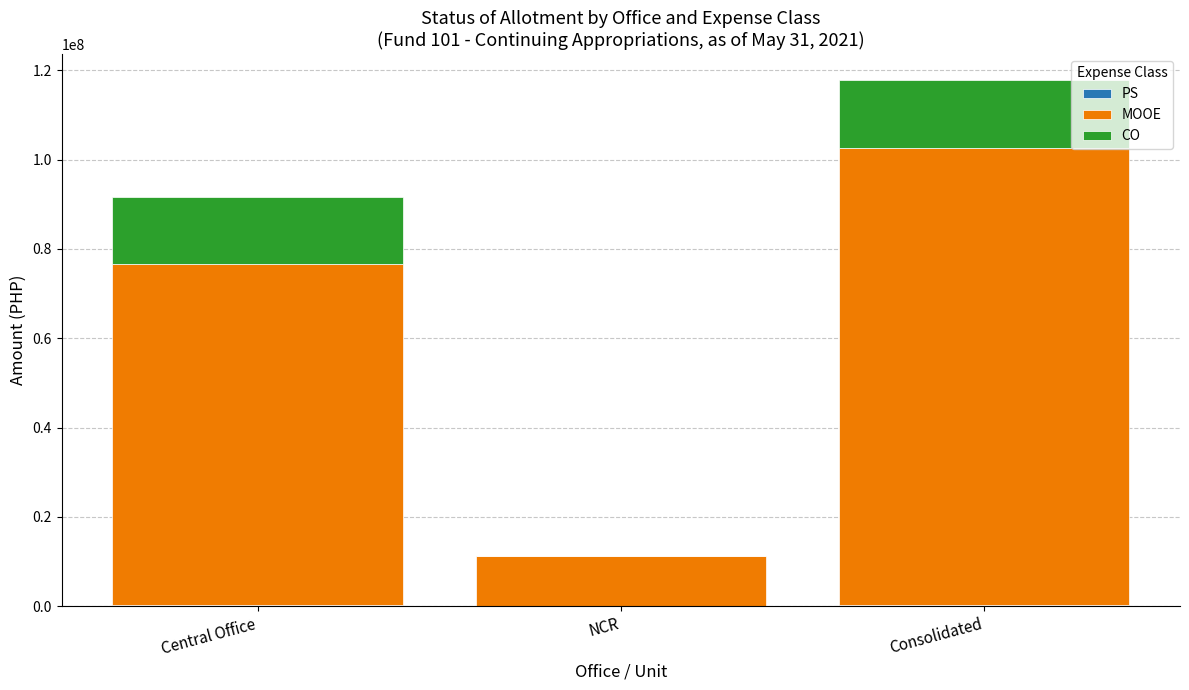

How many distinct data groups are displayed?

3